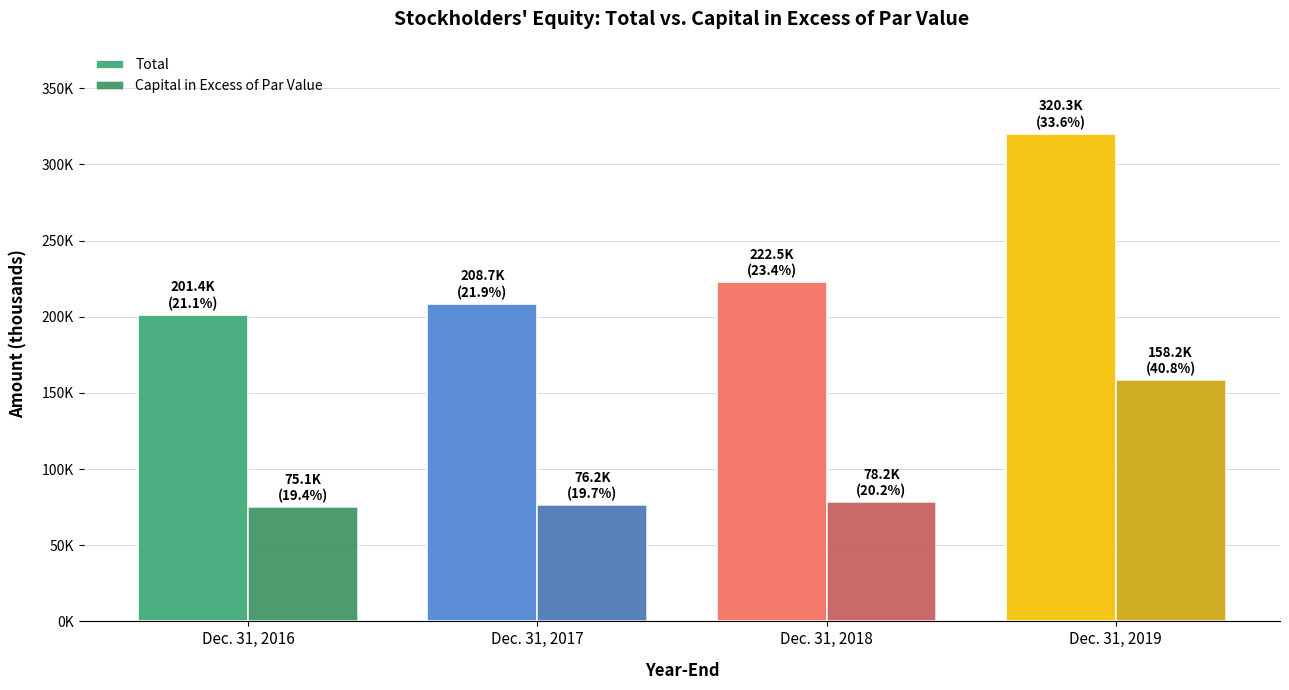

Does the chart contain any negative values?

No